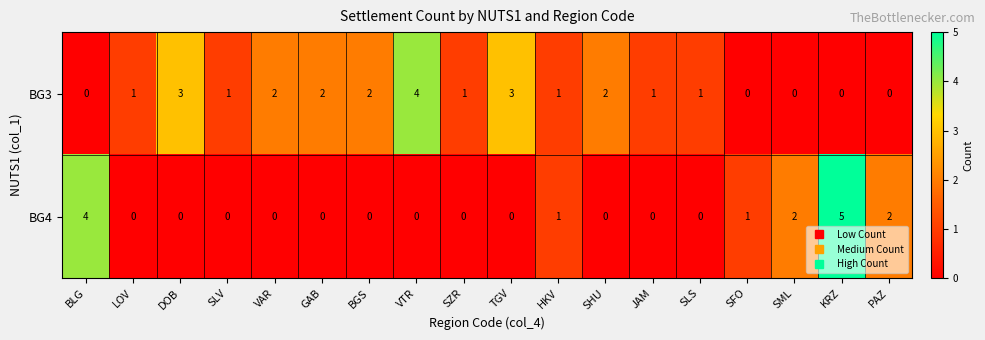

Count the BG4 values in the range 0 to 1.

14